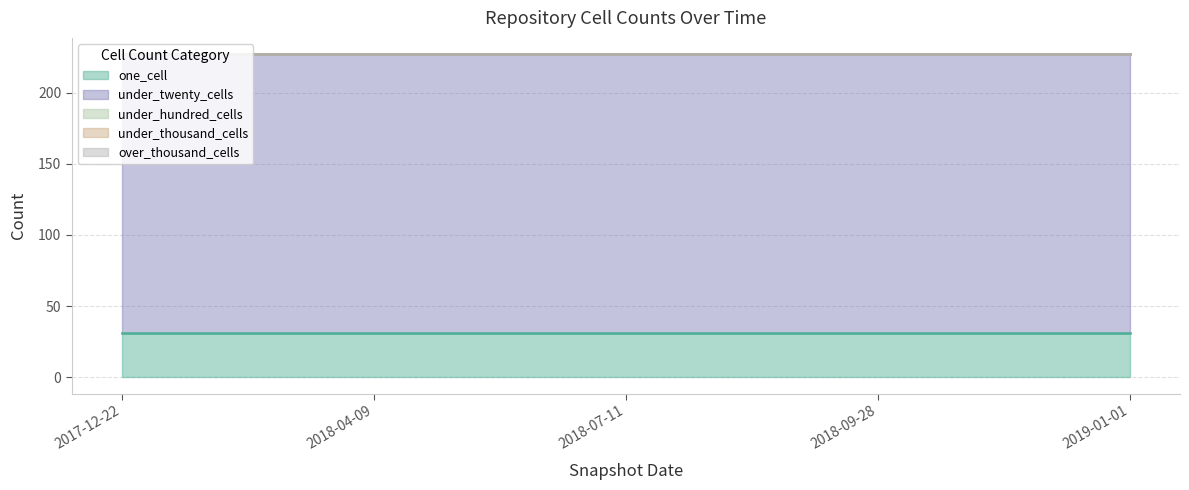

Does the chart display data point markers on the line(s)?

No